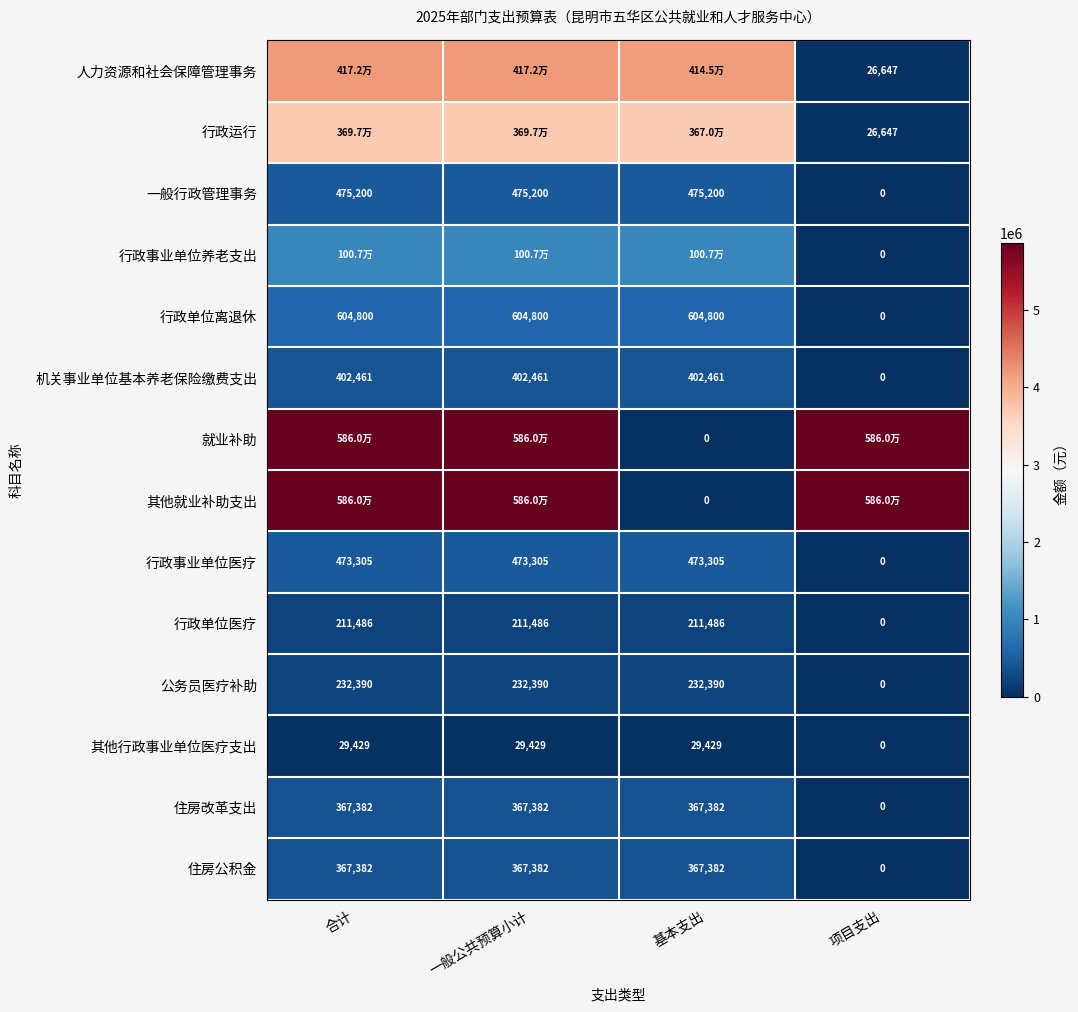

Is the value of 住房公积金 at 基本支出 greater than the value of 人力资源和社会保障管理事务 at 项目支出?

Yes